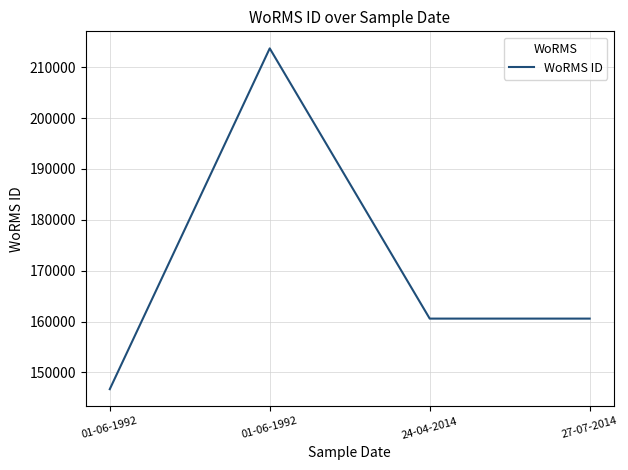

The chart shows a value of 45293 at 24-04-2014. True or false?

False